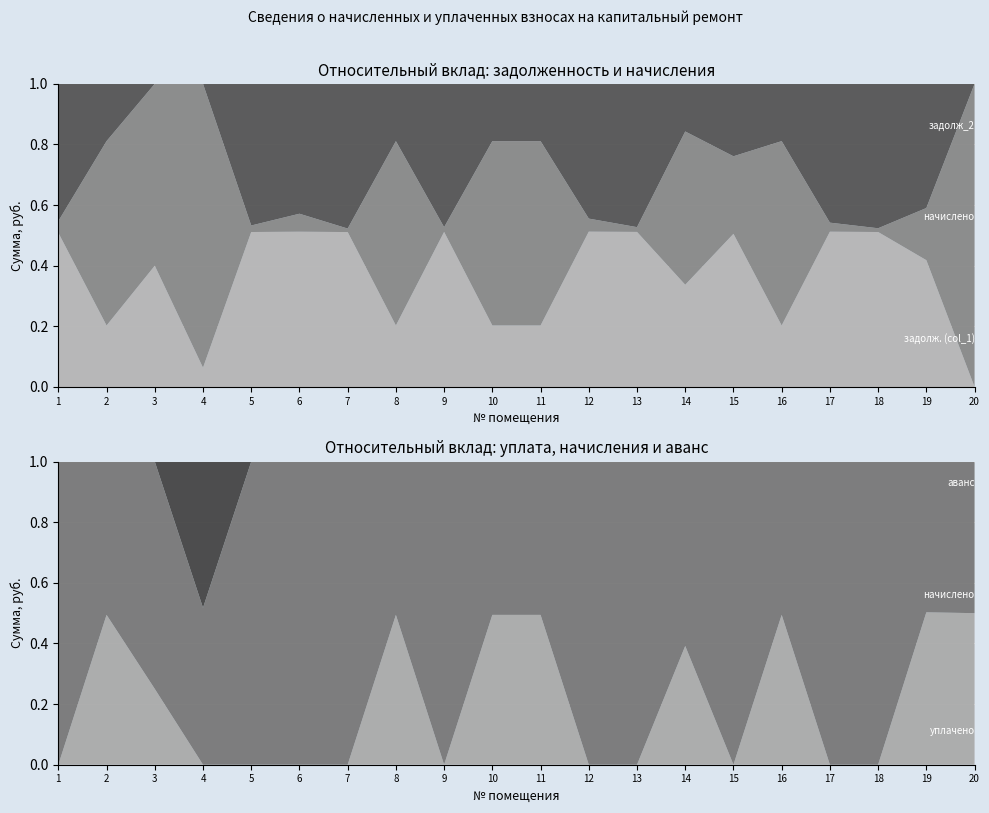

Reading left to right, what are all the values shown in this chart?

задолженность (col_1): 30780.8	929.3	0.0	0.0	46542.9	18702.1	59137.8	660.2	78466.0	432.9	657.8	26817.9	41834.5	668.6	2447.8	814.5	32774.6	53656.8	6220.0	0.0
аванс (col_2): 0.0	0.0	0.0	1320.4	0.0	0.0	0.0	0.0	0.0	0.0	0.0	0.0	0.0	0.0	0.0	0.0	0.0	0.0	0.0	0.0
начислено (col_3): 2628.9	2990.7	2636.6	1416.4	2140.1	2594.2	1428.0	2124.7	2586.5	1393.3	2116.9	2601.9	1393.3	2151.6	2621.2	2621.2	2140.1	1393.3	2613.5	2178.5
уплачено (col_4): 0.0	2923.1	878.9	0.0	0.0	0.0	0.0	2076.6	0.0	1361.8	2069.1	0.0	0.0	1385.8	0.0	2561.9	0.0	0.0	2641.3	2178.5
задолженность_2 (col_6): 34563.9	996.9	1757.7	96.0	50911.5	22350.0	63303.6	708.2	84853.2	464.4	705.6	30900.8	45257.2	1434.4	5173.9	873.7	36652.4	57570.2	6349.8	0.0